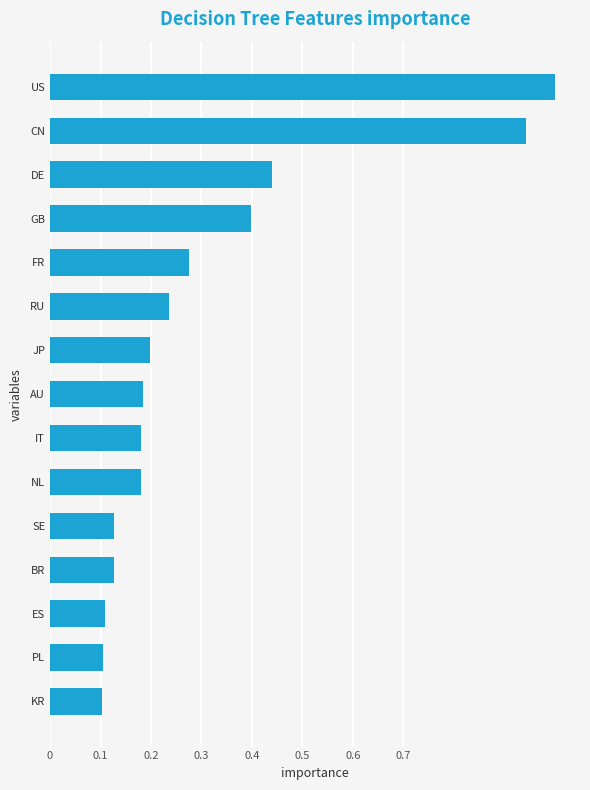

The value at FR is 0.1. True or false?

False